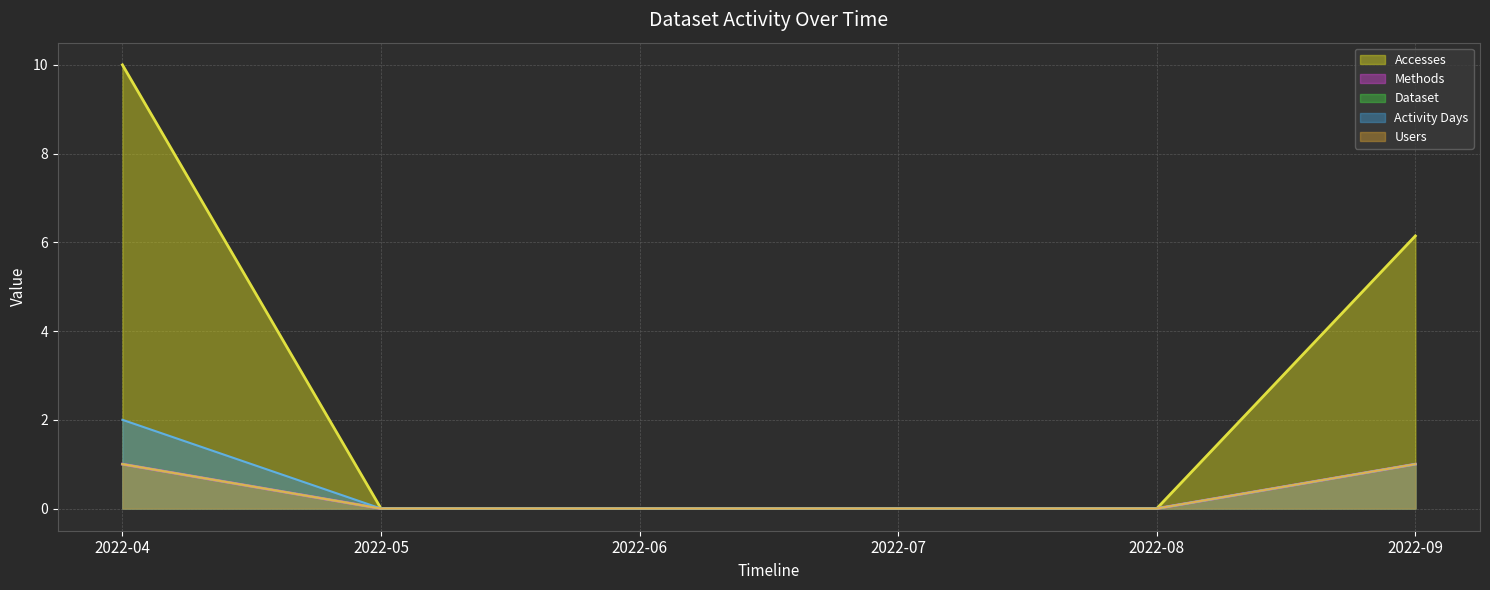

Which category has the highest value across all series?

2022-04